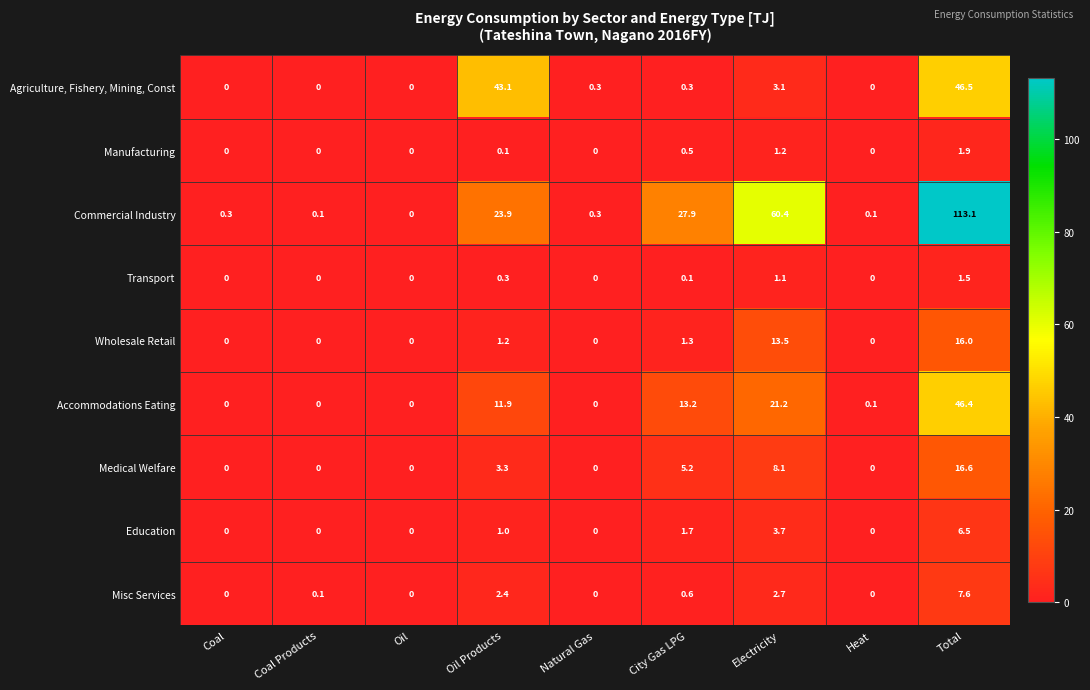

At how many categories does at least one series exceed 100?

1